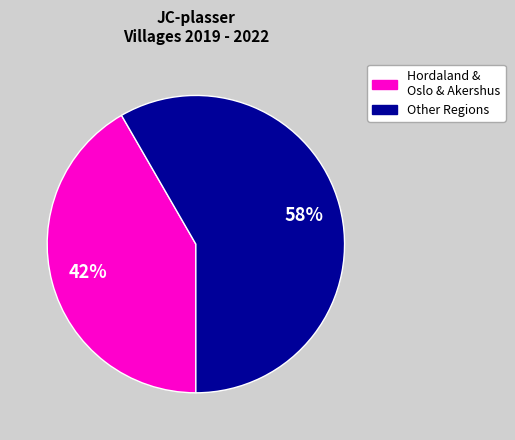

Approximately how many times larger is the value at Other Regions compared to Hordaland & Oslo & Akershus?

1.4